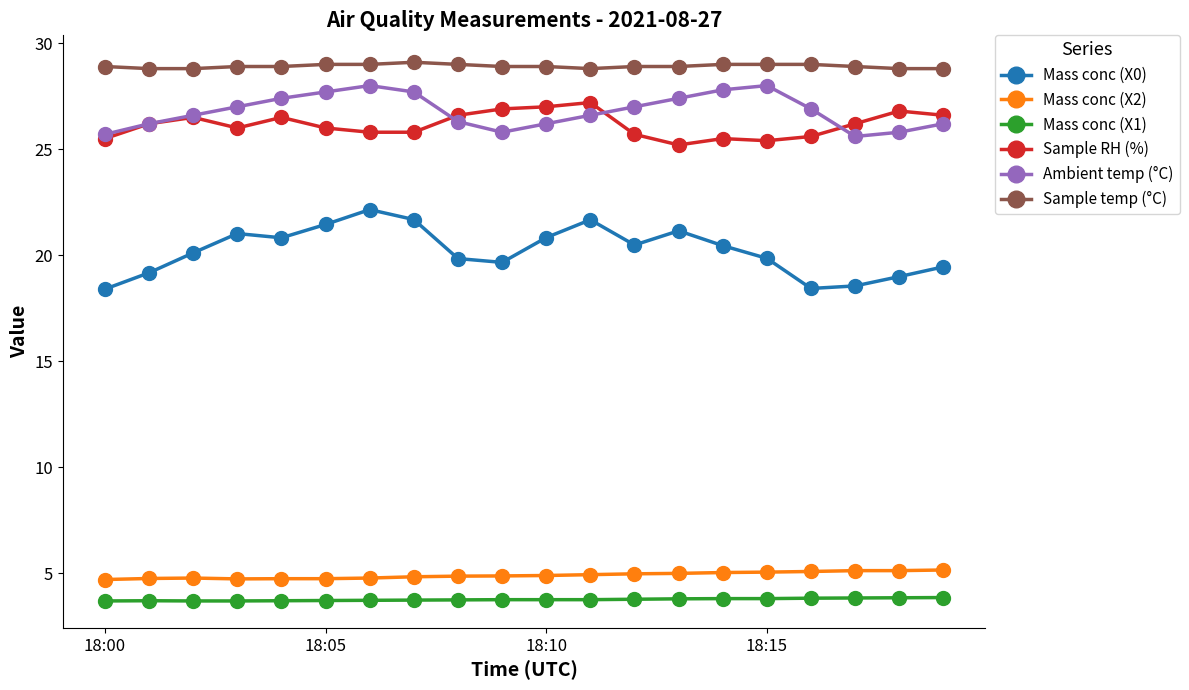

What is the highest value of the Sample temp (°C) series?

29.1